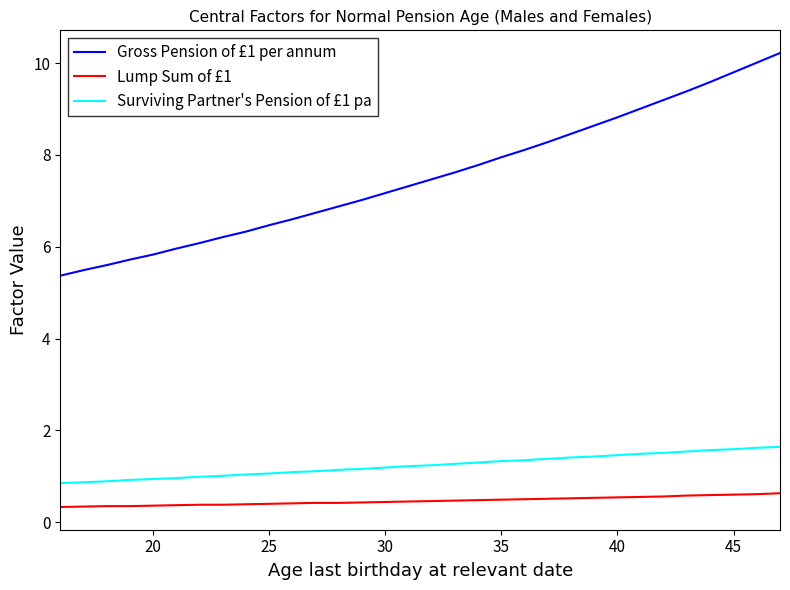

True or false: Lump Sum of £1 and Surviving Partner's Pension of £1 pa intersect in this chart.

False